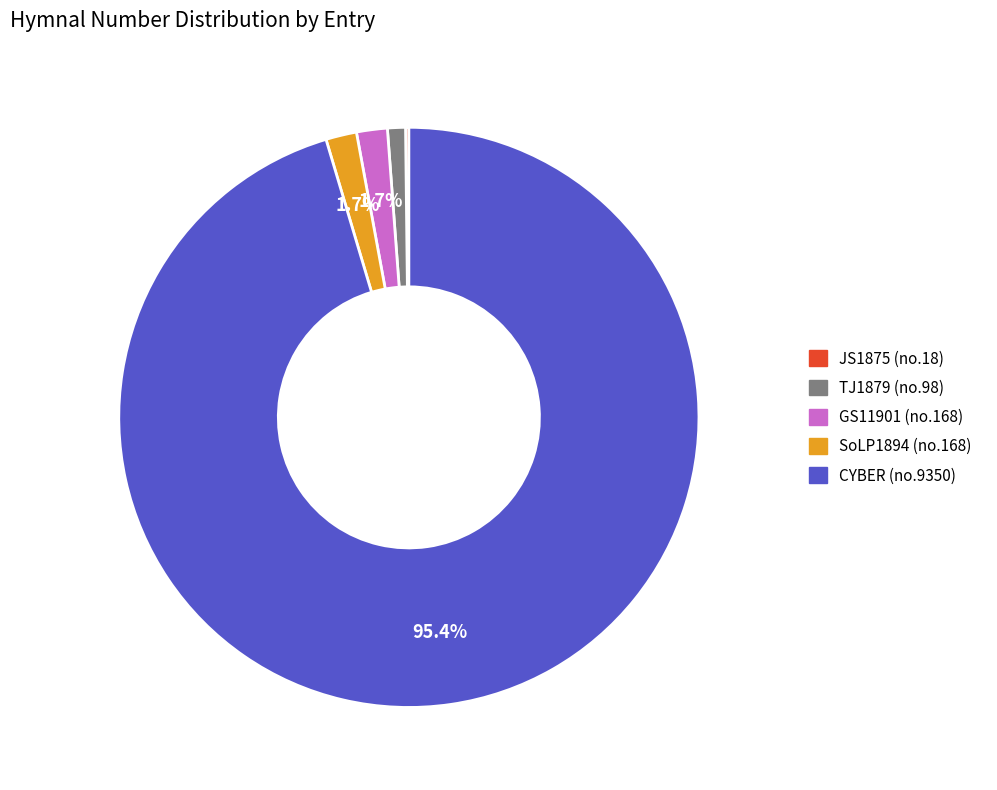

Does any single category account for the majority?

Yes